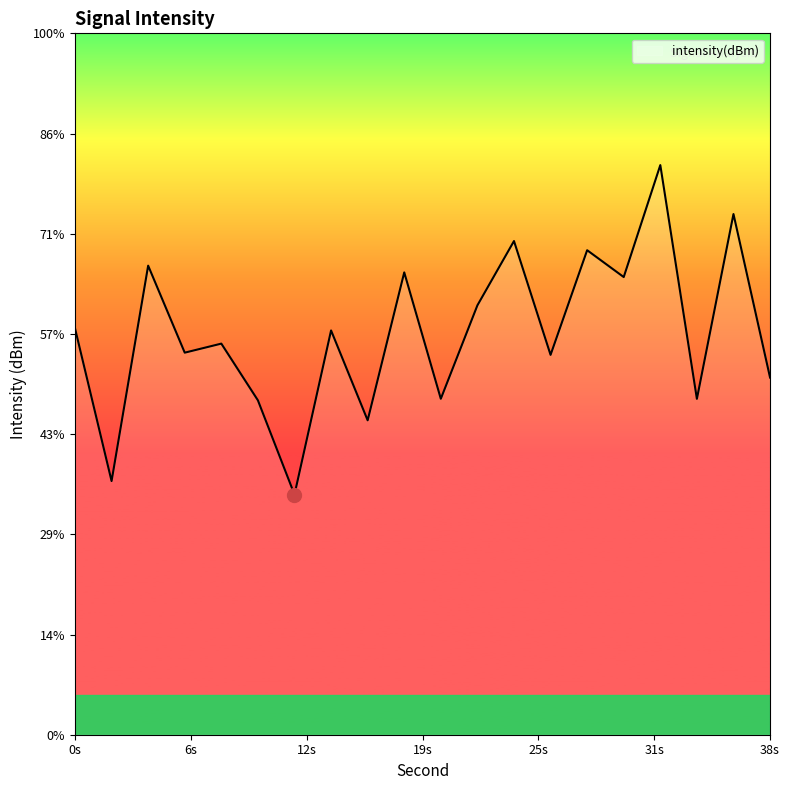

List the labels in order of value, largest first.

32, 36, 24, 28, 4, 18, 30, 22, 0, 14, 8, 6, 26, 38, 20, 34, 10, 16, 2, 12